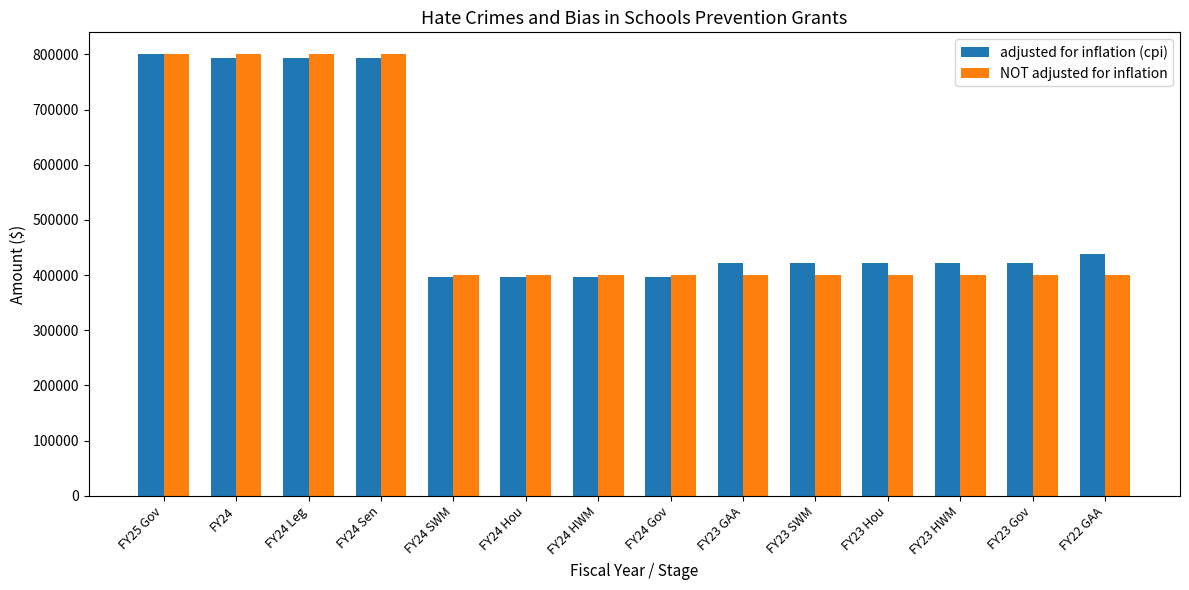

What is the minimum value shown in the chart?

396495